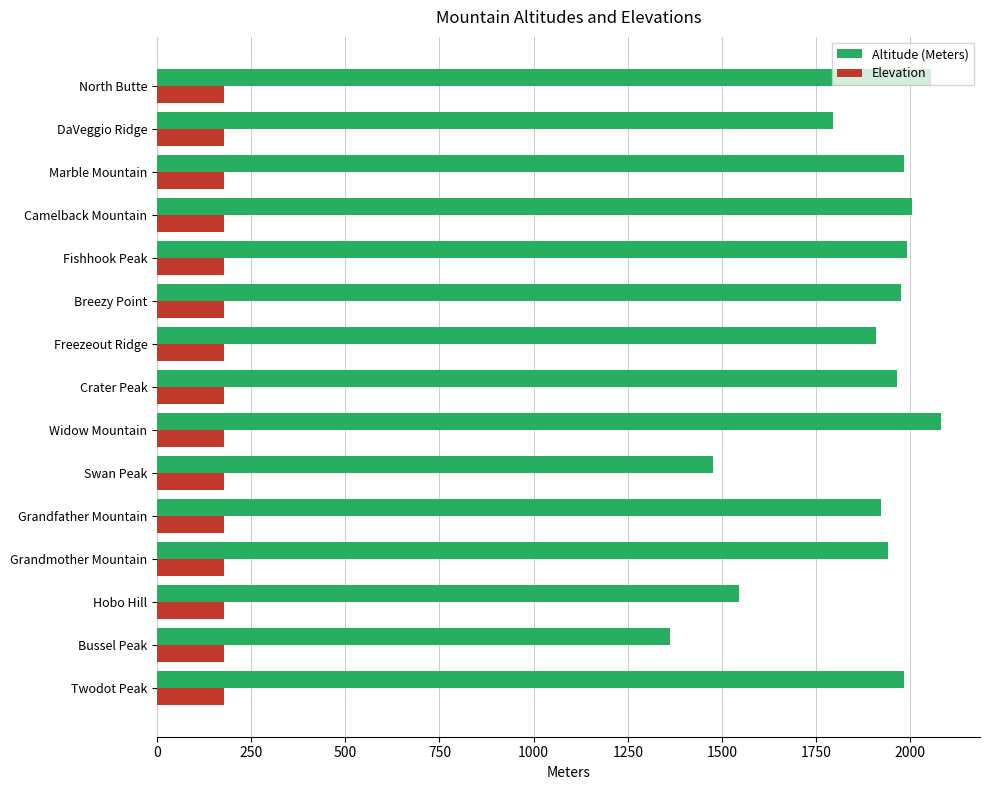

What is the difference between the maximum and minimum values in the Altitude (Meters) series?

718